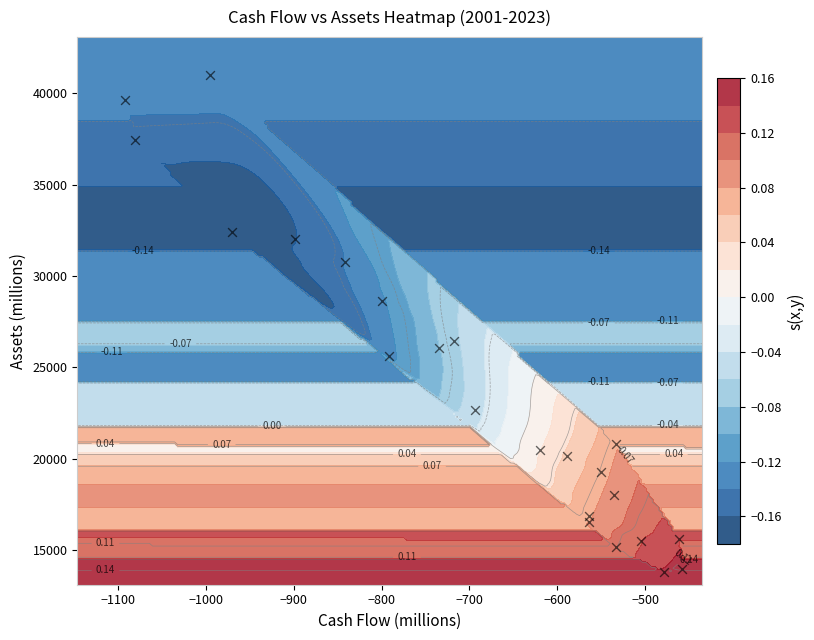

Count the number of data series in this chart.

1